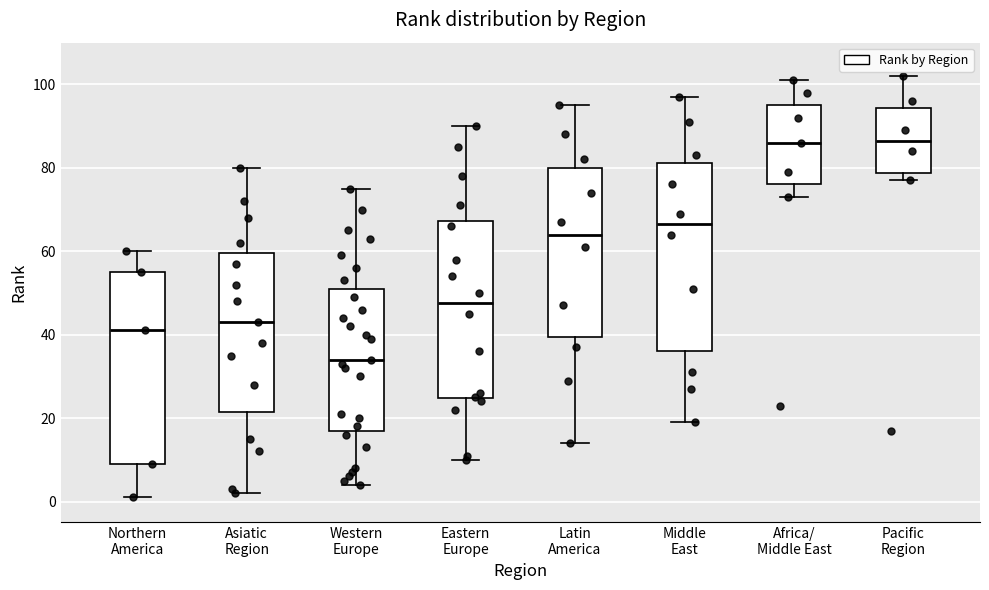

Where does the median line of the box for Africa/ Middle East sit on the y-axis? The values are not printed on the chart, so give them approximately, as read against the axis.

86